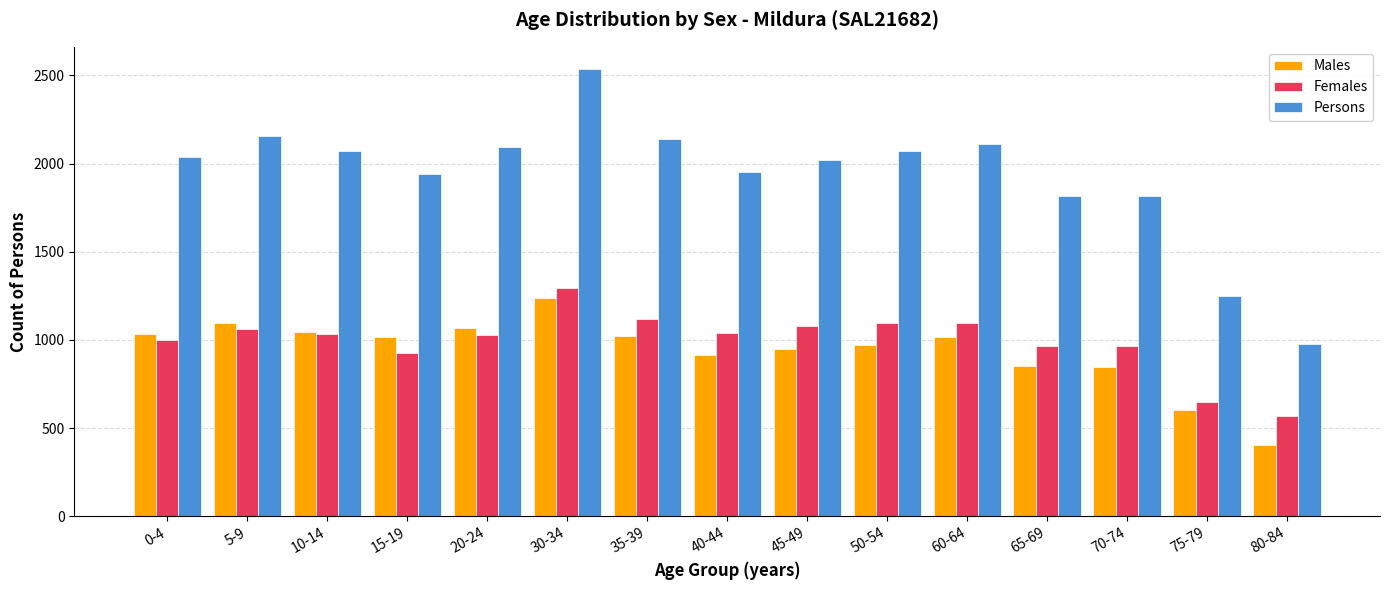

How many data points in Females are less than 1031?

7